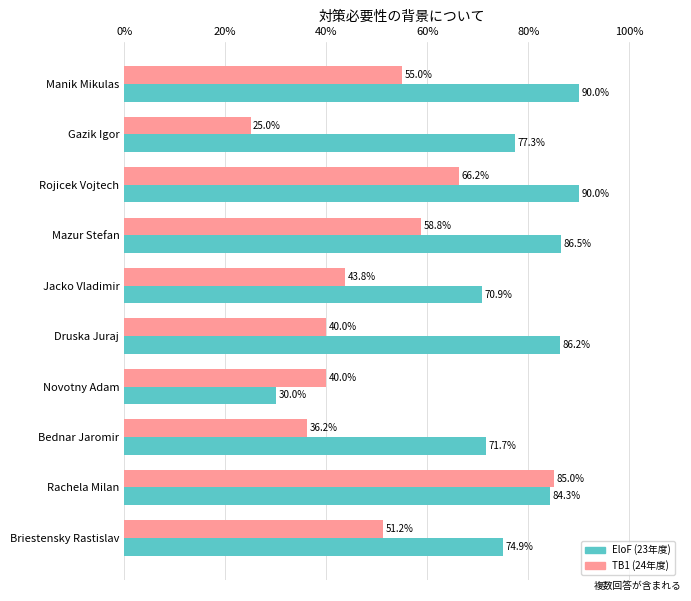

What is the total value across all series at Gazik Igor?

102.3